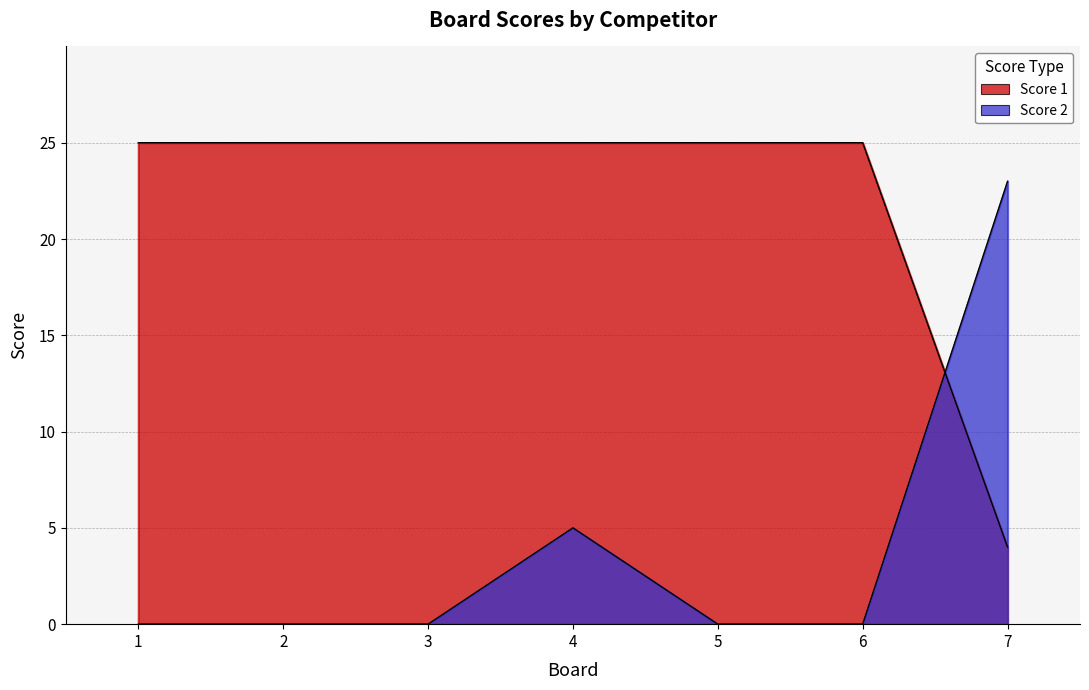

What is the total value across all series at 4?

30